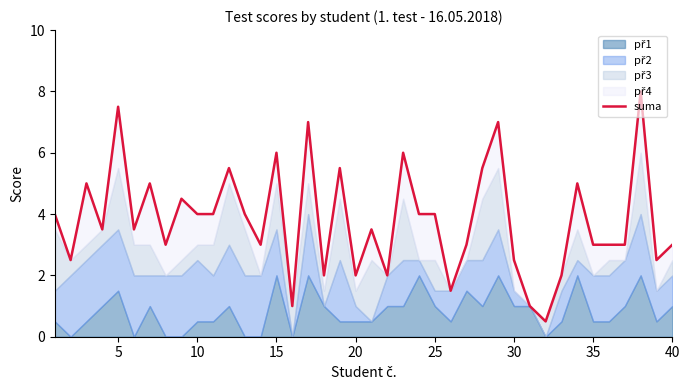

Which has a higher value, 25 or 25?

25